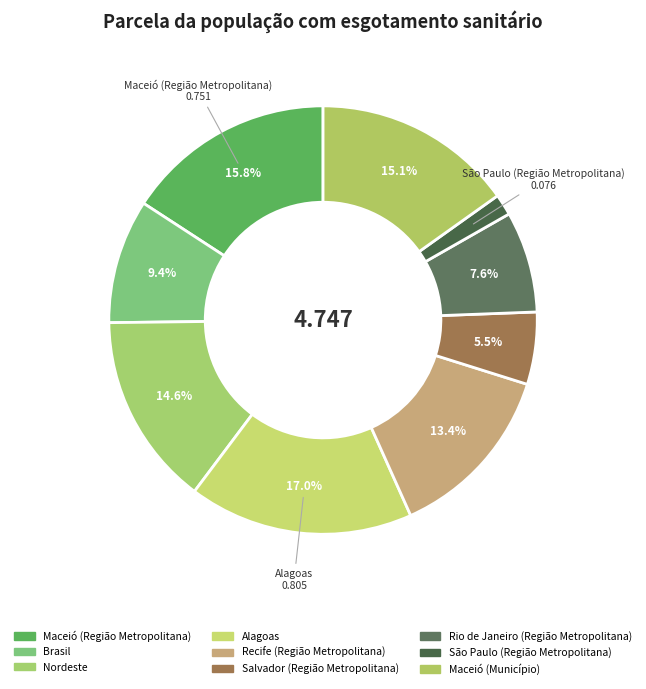

How many segments does this pie chart have?

9